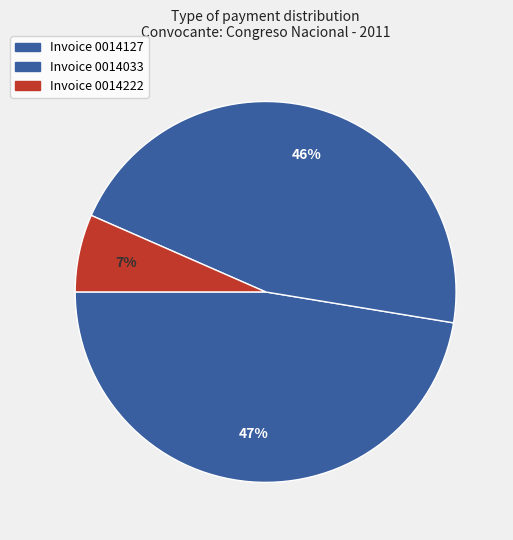

Which slice is the smallest?

Invoice 0014222